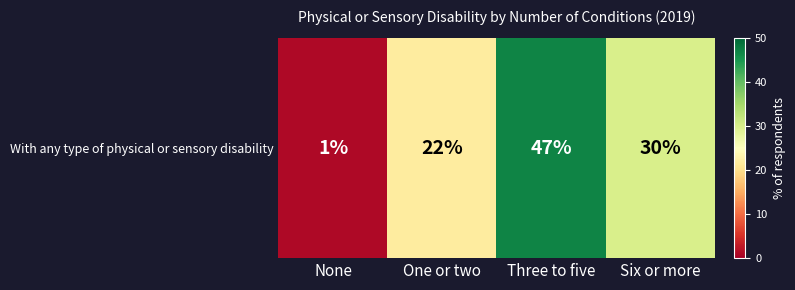

True or false: the data shows 22 at One or two.

True